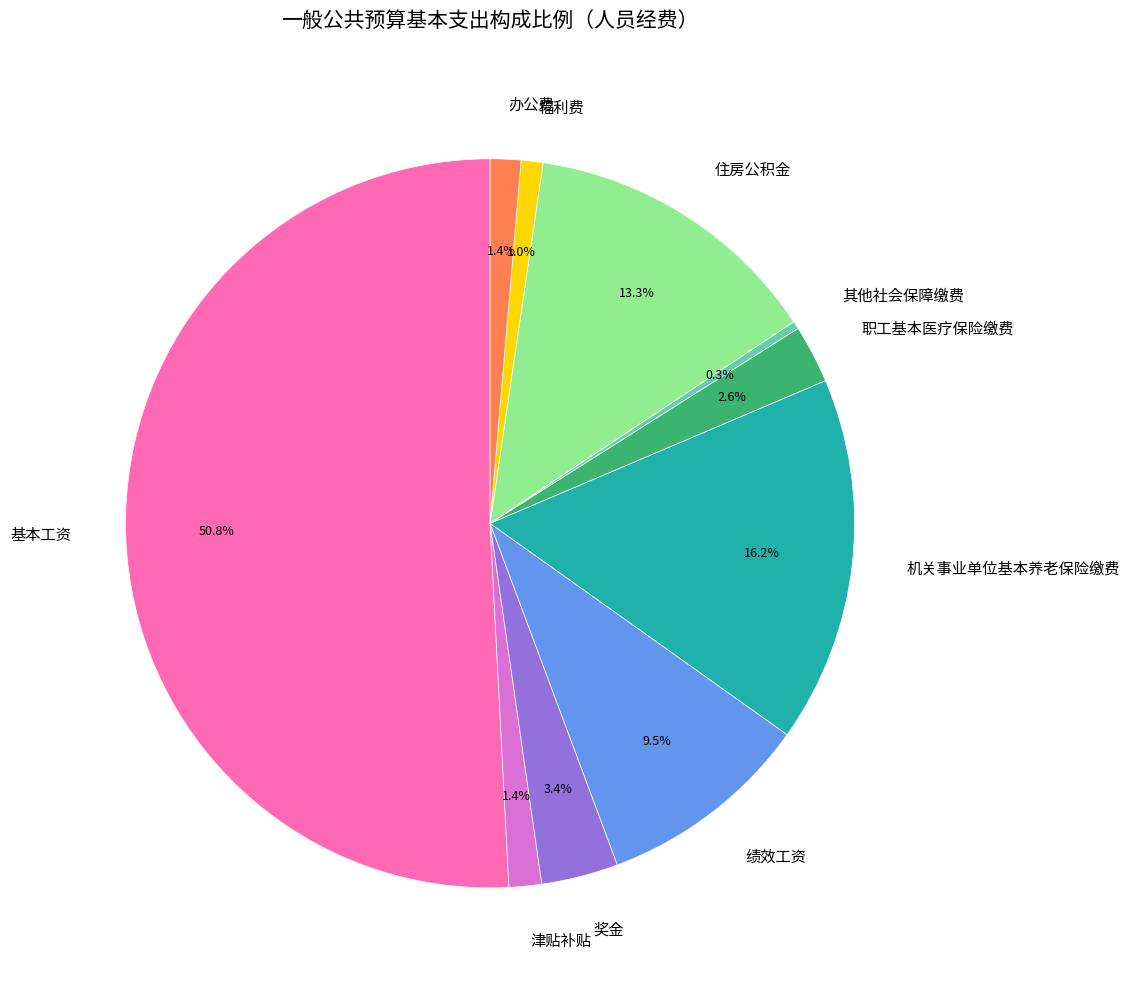

Which category has the biggest portion of the pie?

基本工资